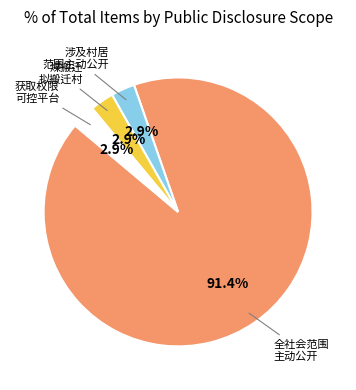

Does any single category account for the majority?

Yes